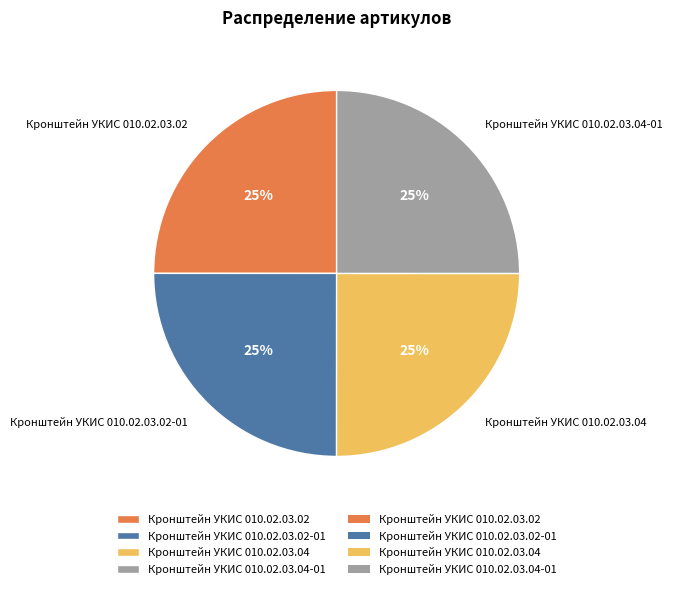

To the nearest percent, what percentage of the pie is Кронштейн УКИС 010.02.03.04?

25%